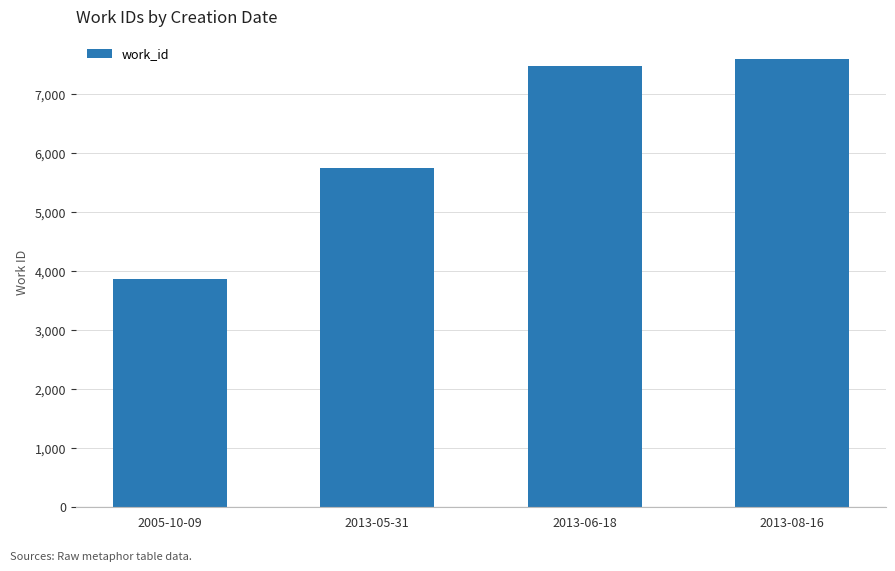

Which has a higher value, 2013-06-18 or 2005-10-09?

2013-06-18